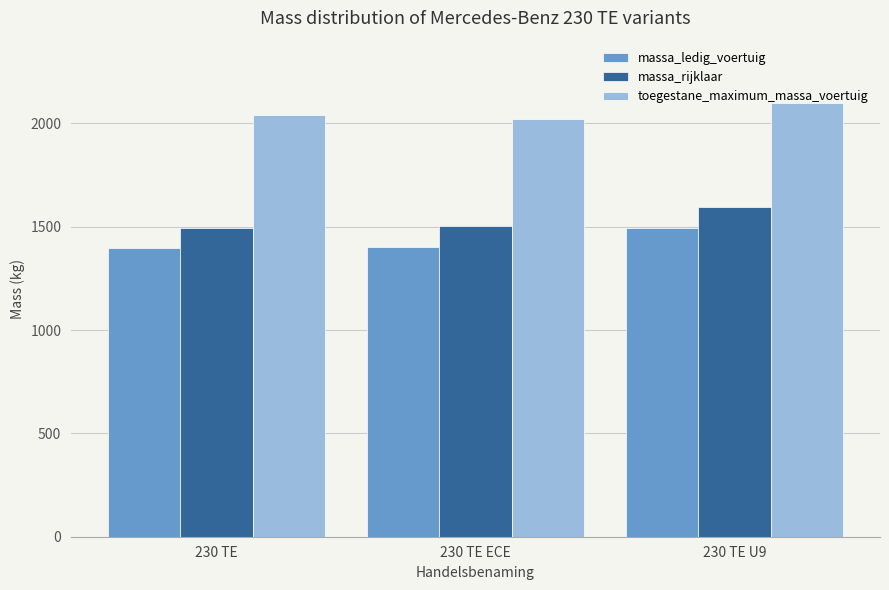

At which category is the sum across all series the highest?

230 TE U9